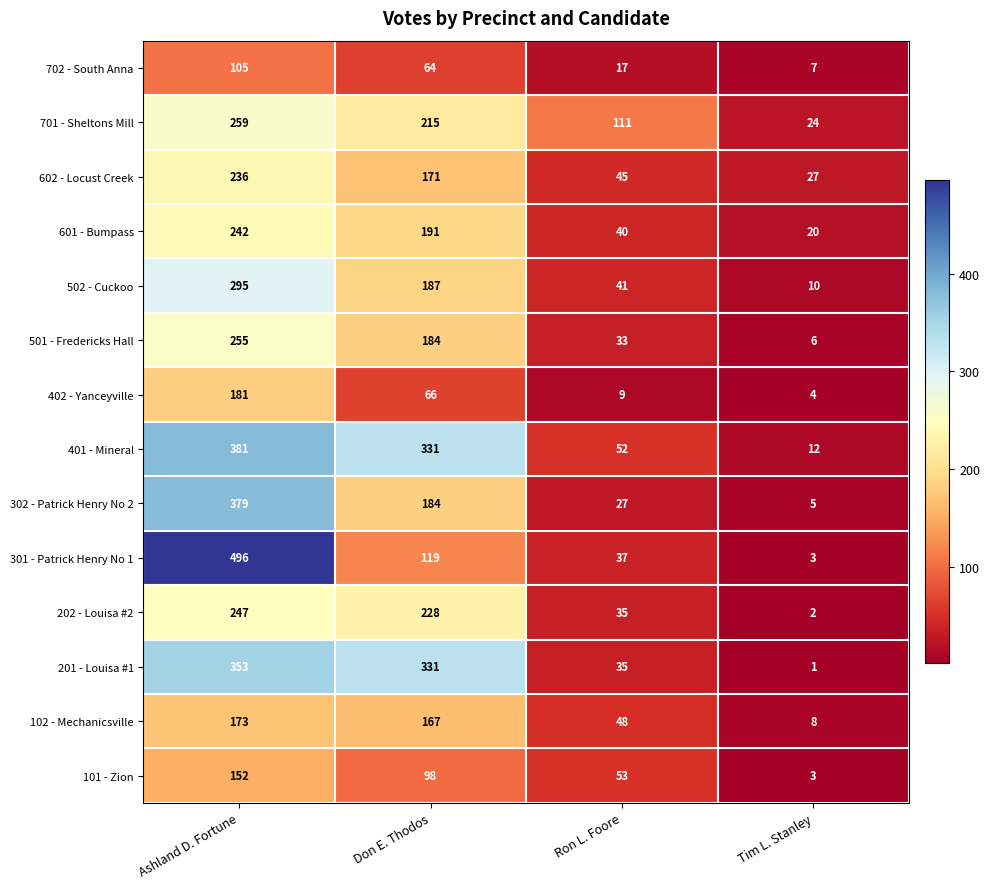

What is the greatest value displayed?

496